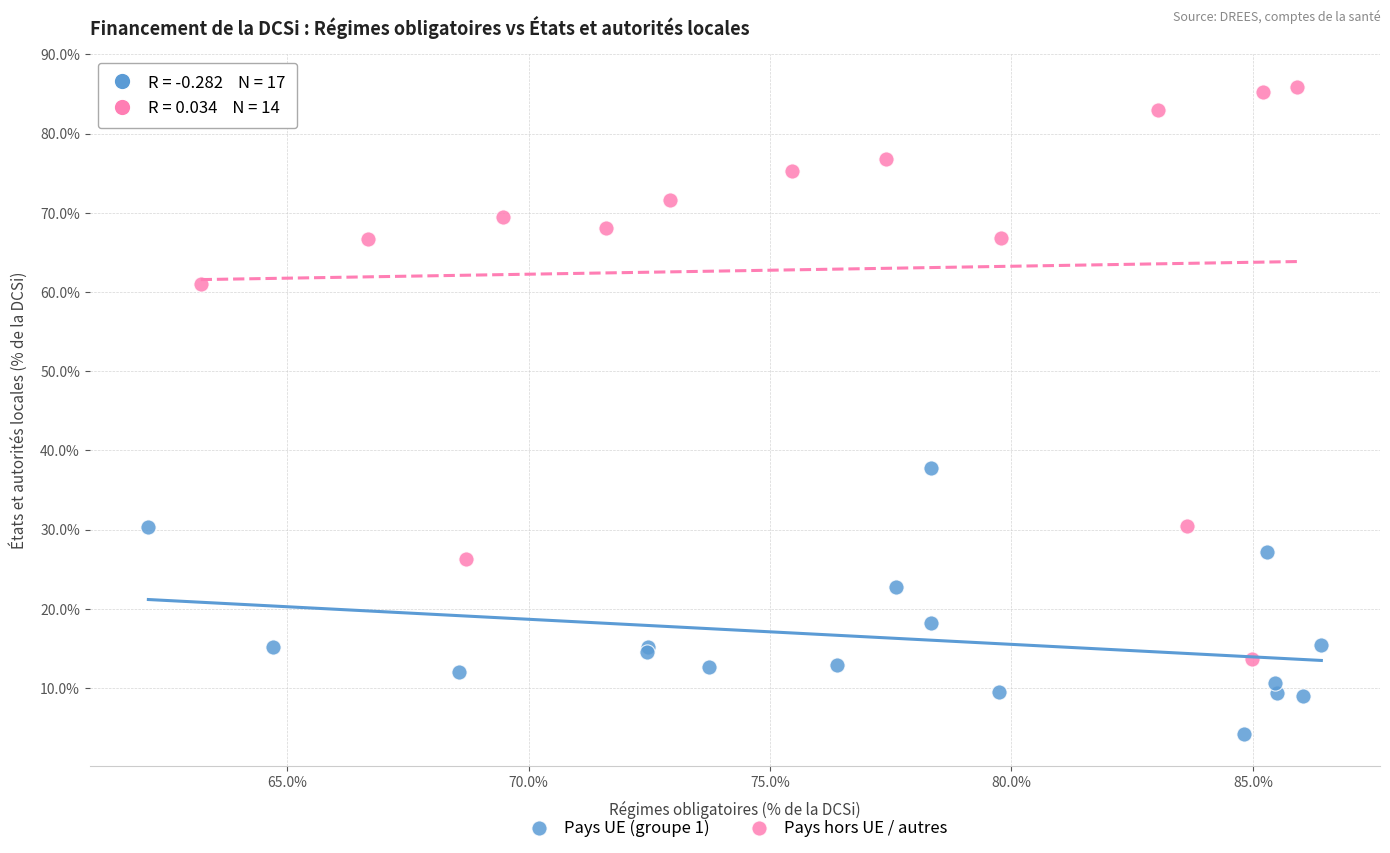

Which series has the largest Y range (max minus min)?

Pays hors UE / autres